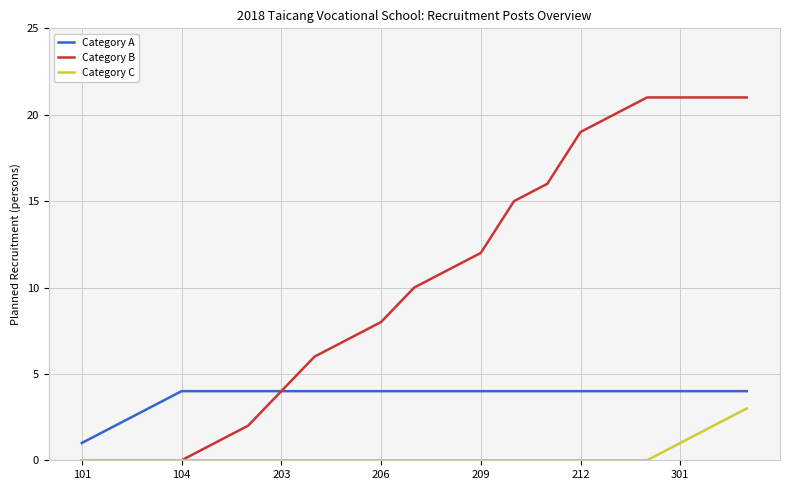

Which series has the widest spread of values?

Category B